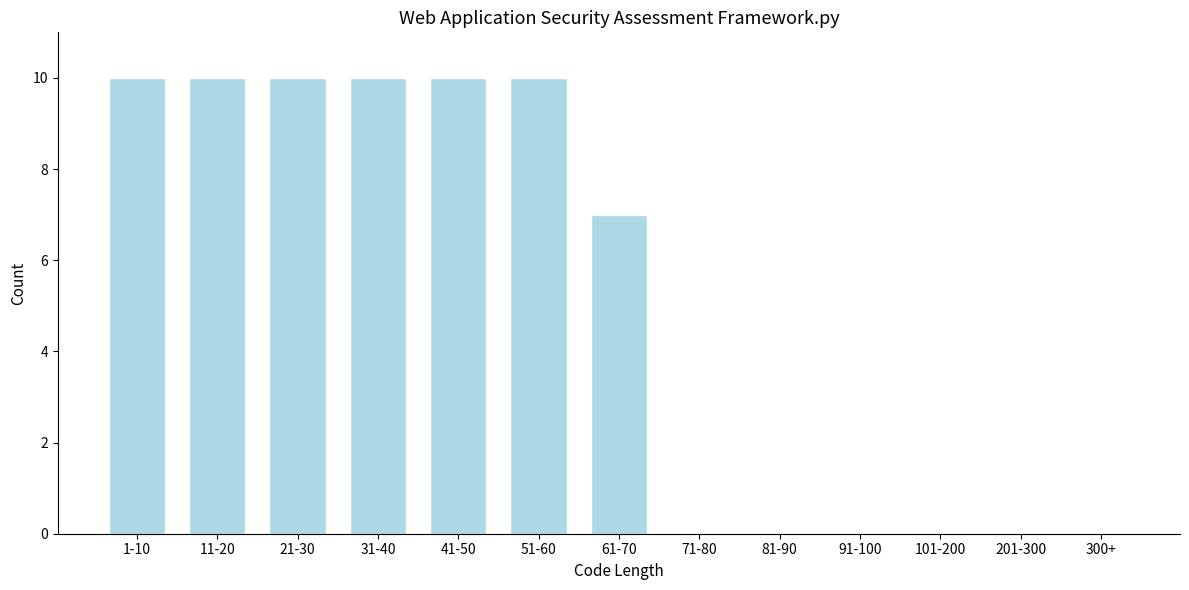

Reading left to right, extract all data points from this chart.

1-10=10	11-20=10	21-30=10	31-40=10	41-50=10	51-60=10	61-70=7	71-80=0	81-90=0	91-100=0	101-200=0	201-300=0	300+=0